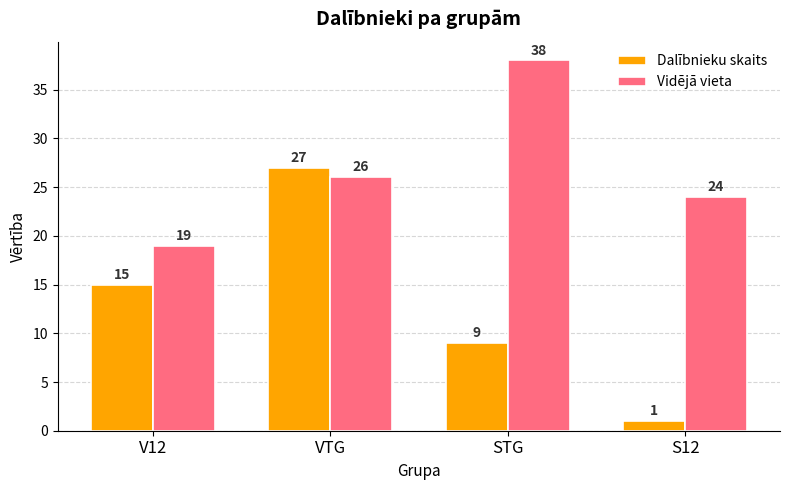

List the series in order of their peak value, lowest first.

Dalībnieku skaits, Vidējā vieta